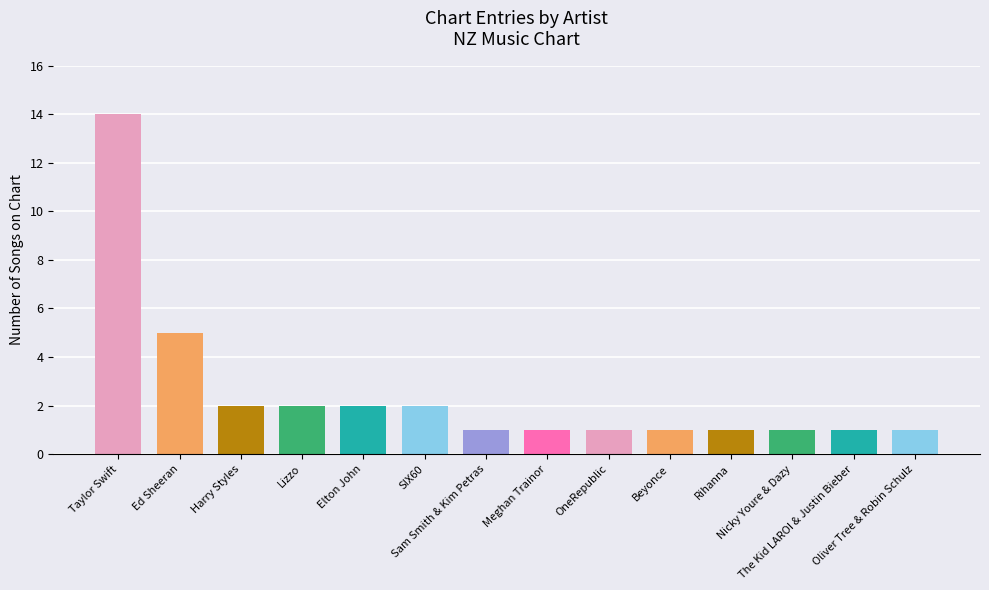

The chart shows a value of 1 at Beyonce. True or false?

True